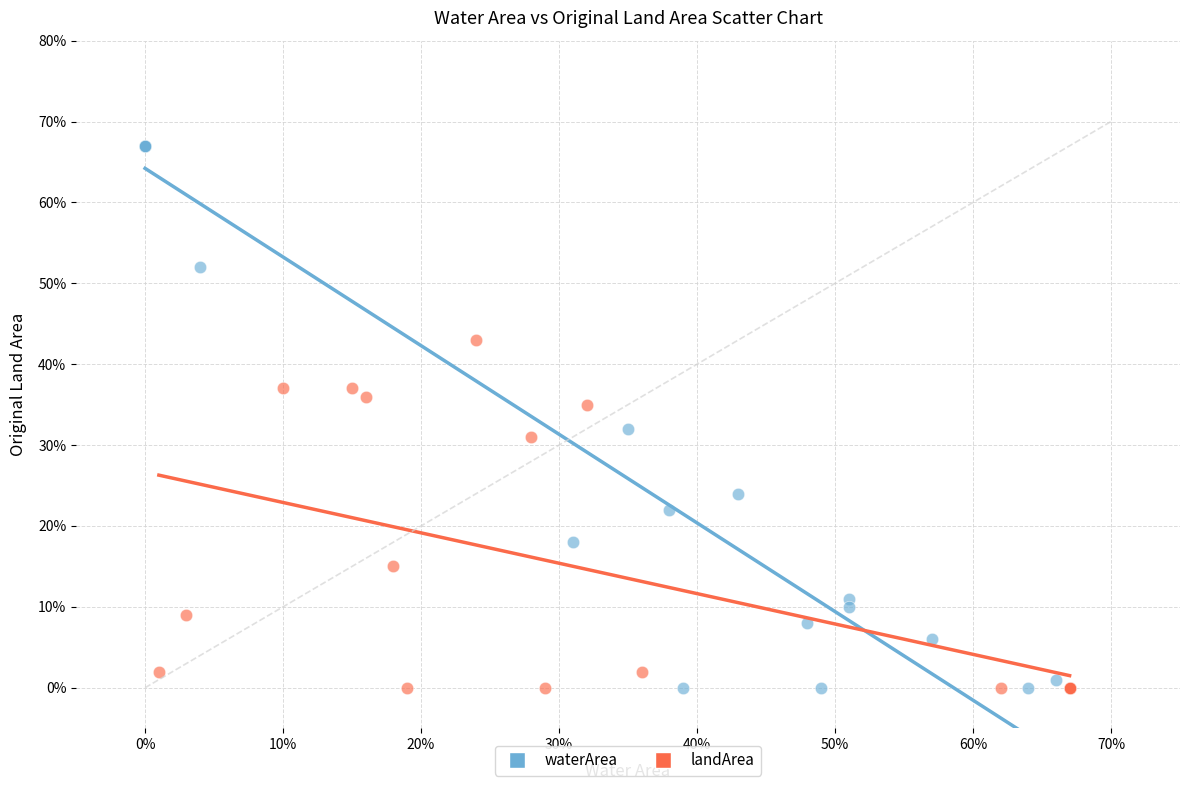

What are all the series names shown in the legend?

waterArea, landArea